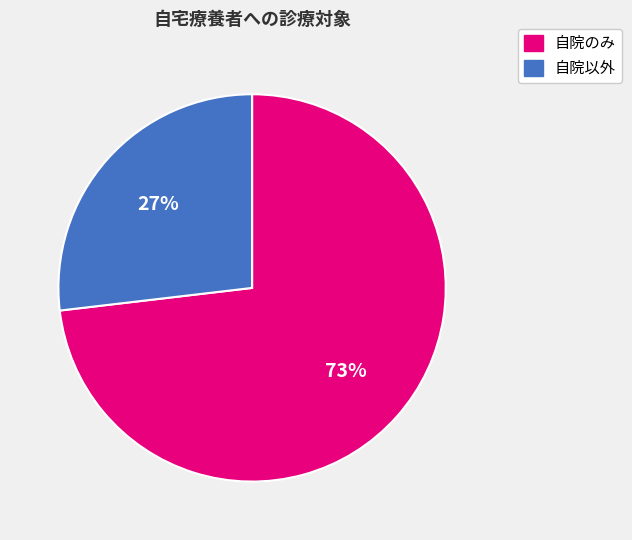

Which category has the smallest portion of the pie?

自院以外